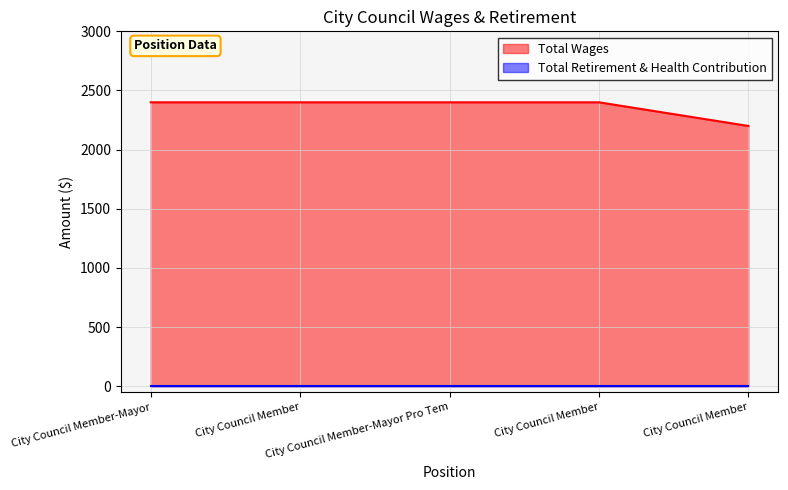

List the labels in order of value, largest first.

City Council Member-Mayor, City Council Member, City Council Member-Mayor Pro Tem, City Council Member, City Council Member